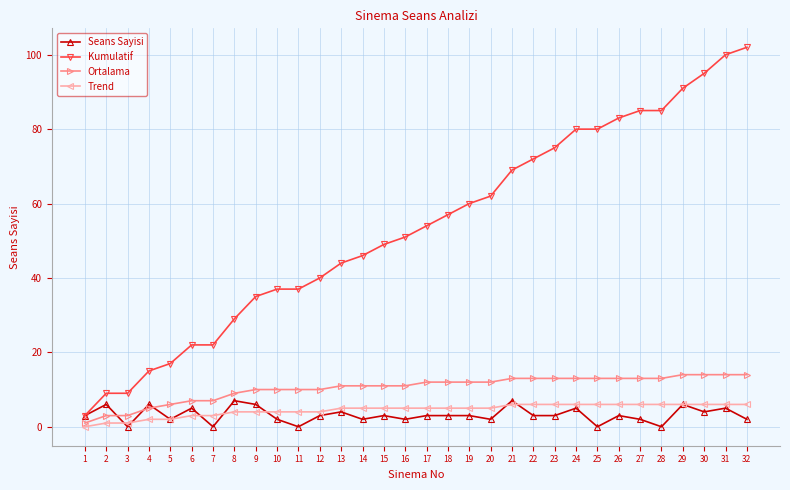

Is the value of Trend at 5 greater than the value of Seans Sayisi at 7?

Yes